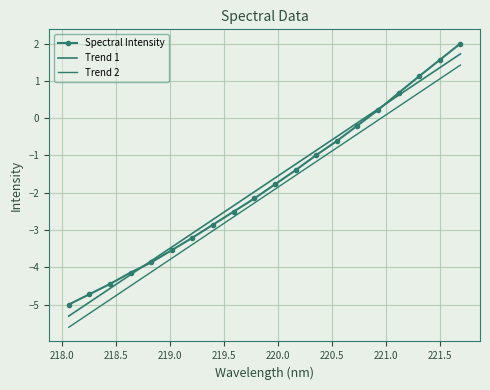

Does the chart have visible grid lines?

Yes